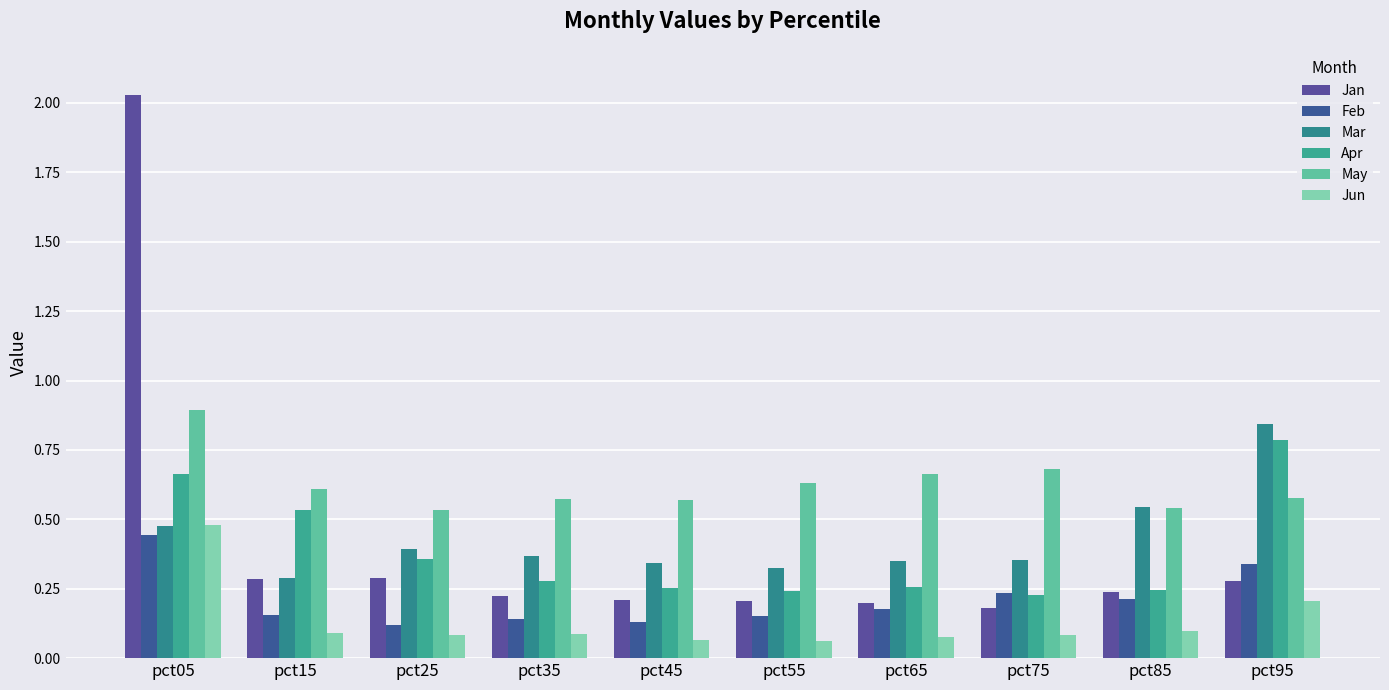

At how many categories does at least one series exceed 0?

10